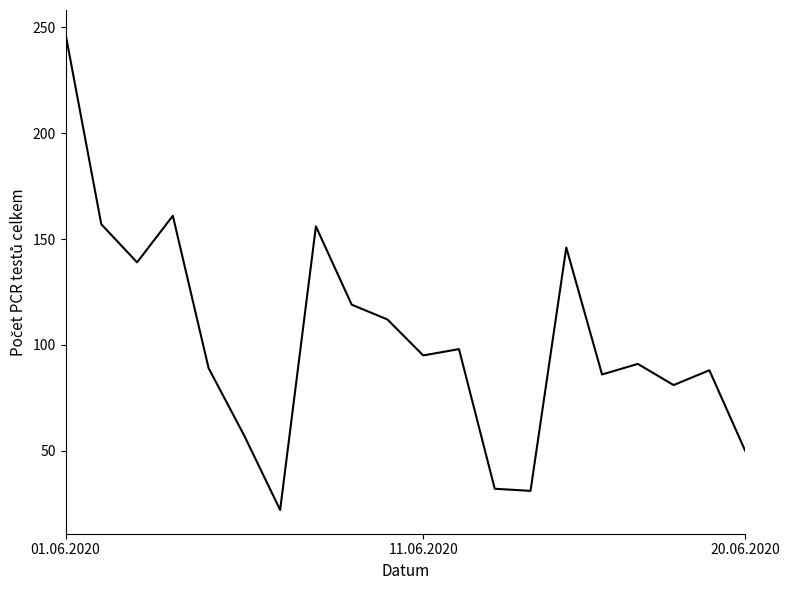

What is the difference between the maximum and minimum values?

225